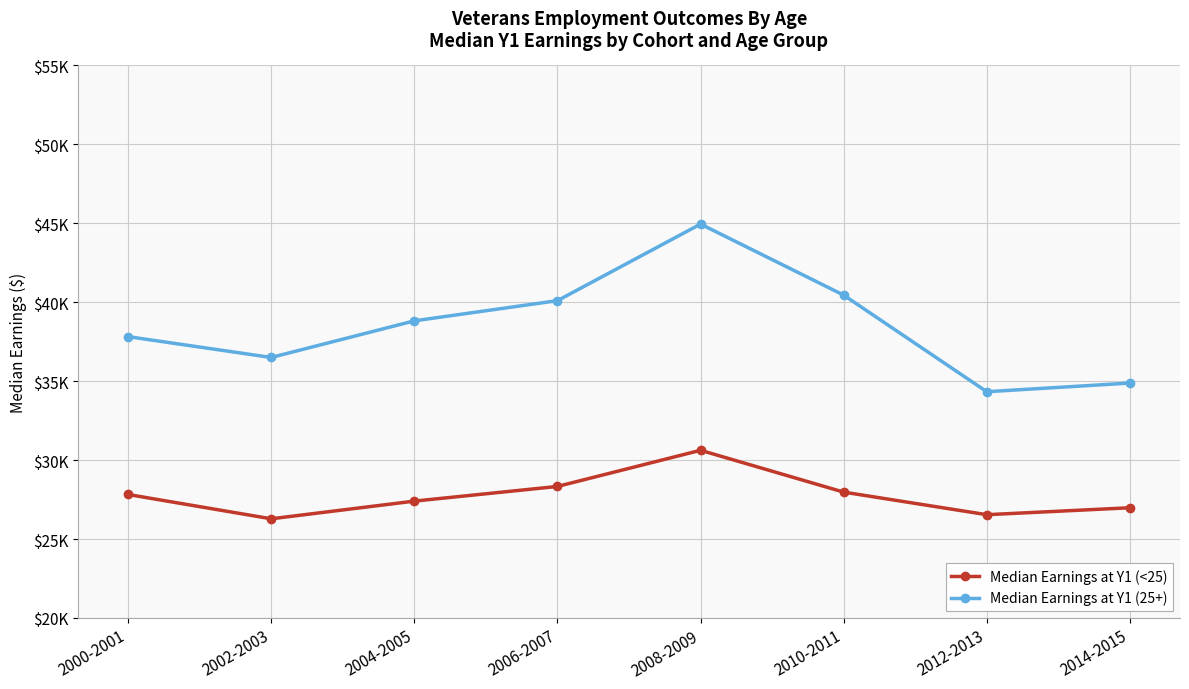

Reading left to right, list all the values displayed in this chart.

Median Earnings at Y1 (<25): 2000-2001=27820	2002-2003=26280	2004-2005=27400	2006-2007=28330	2008-2009=30620	2010-2011=27970	2012-2013=26540	2014-2015=26980
Median Earnings at Y1 (25+): 2000-2001=37820	2002-2003=36500	2004-2005=38820	2006-2007=40100	2008-2009=44950	2010-2011=40450	2012-2013=34330	2014-2015=34880